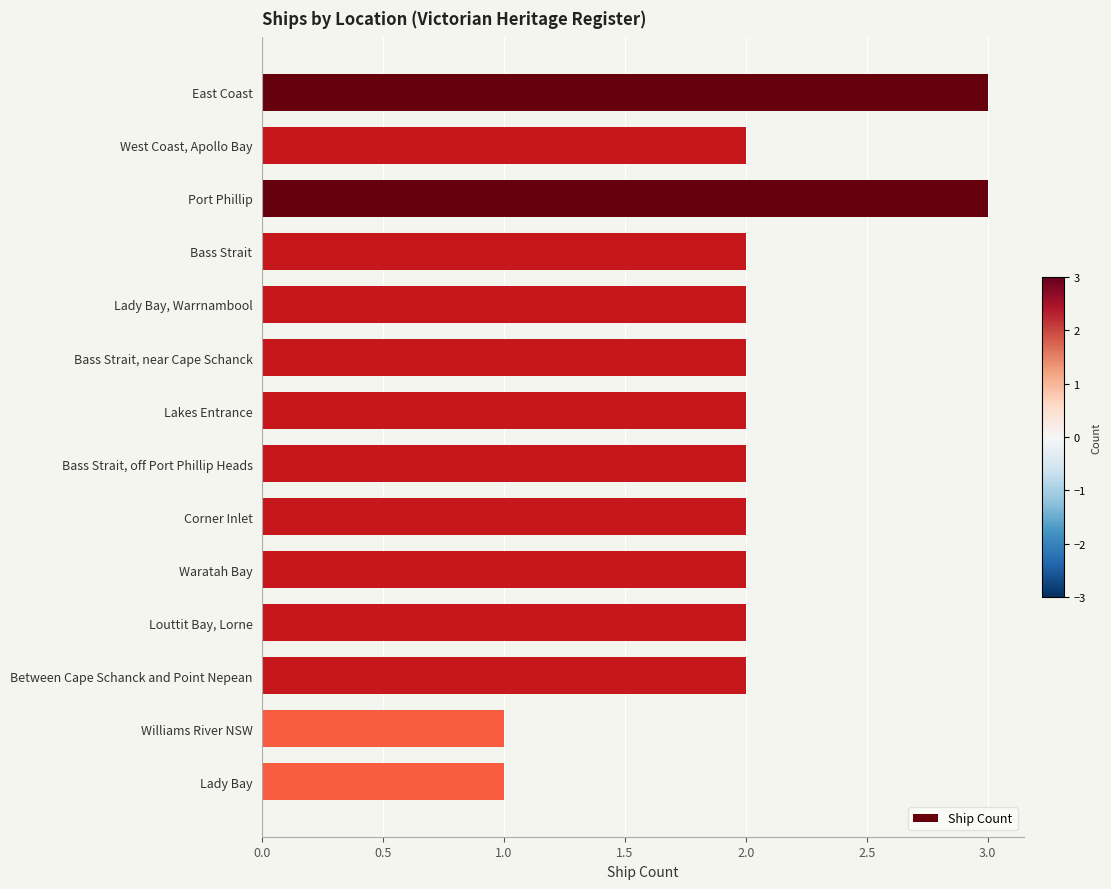

What is the greatest value displayed?

3